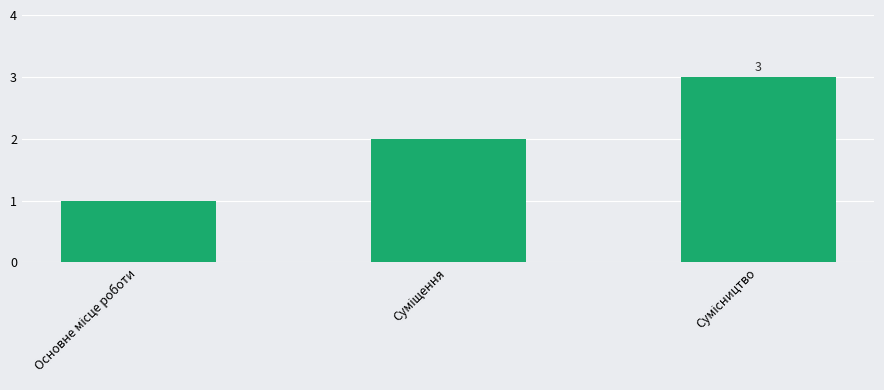

What is the maximum value shown in the chart?

3